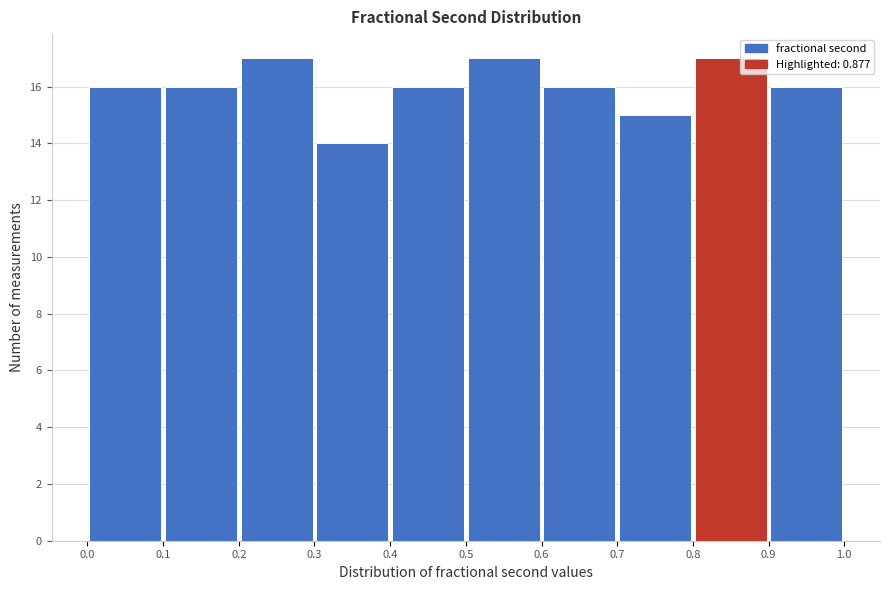

What is the height of the bar covering 0.4 to 0.5 on the x-axis? The values are not printed on the chart, so give them approximately, as read against the axis.

16